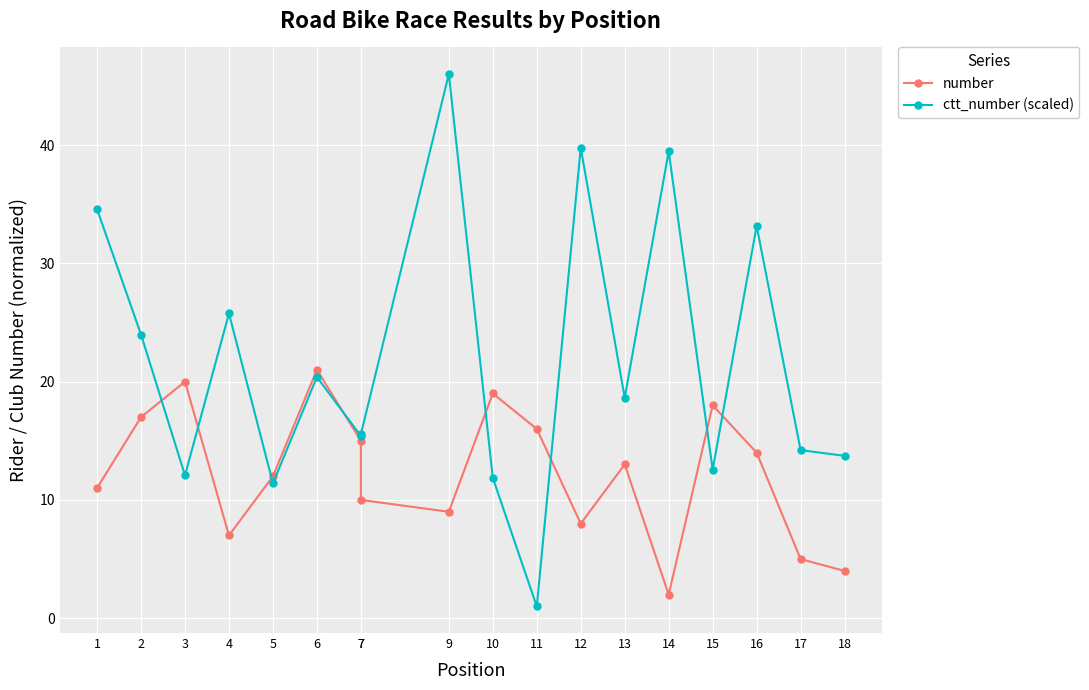

What are all the series names shown in the legend?

number, ctt_number (scaled)